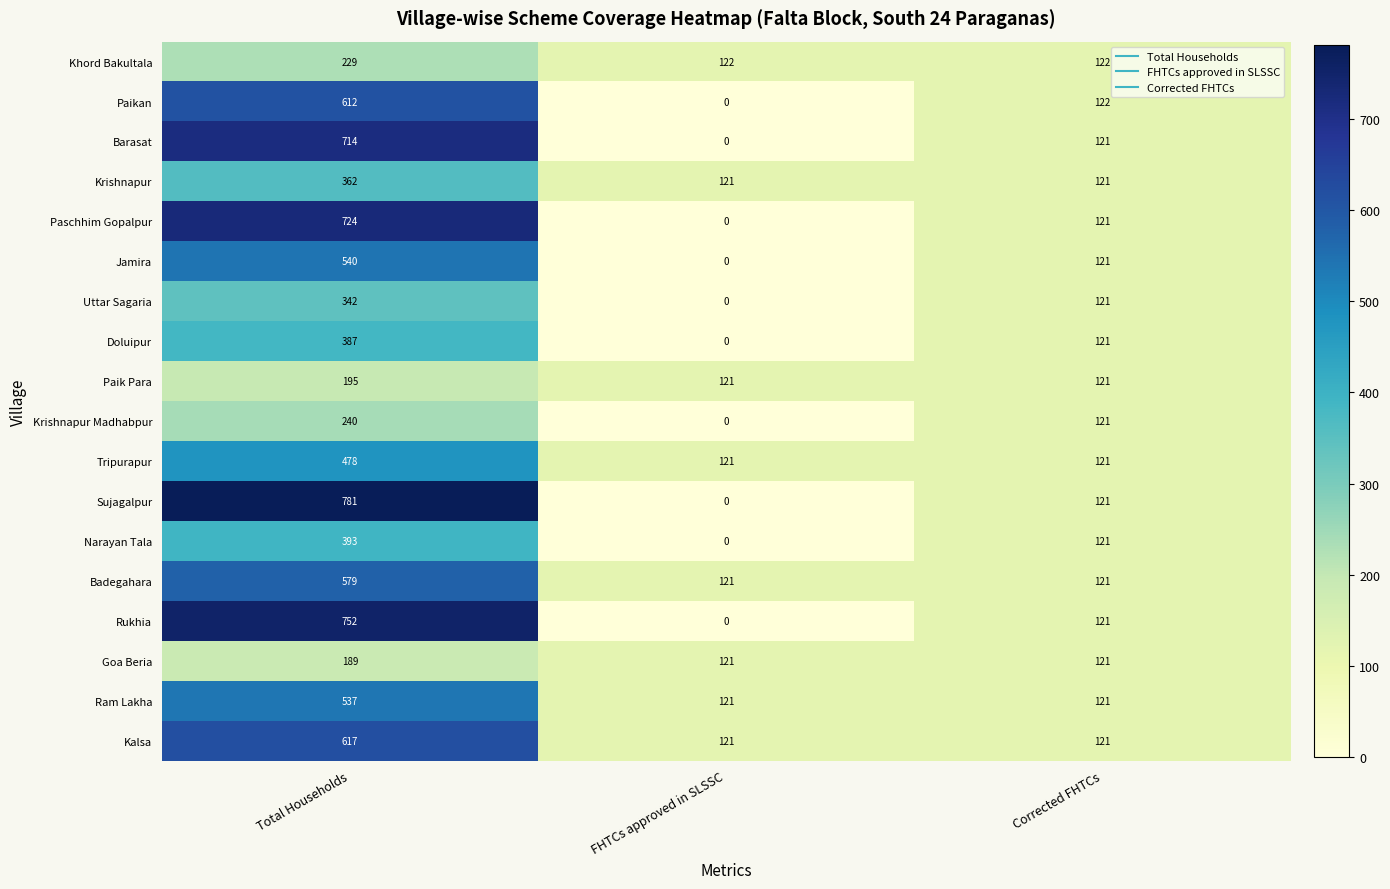

The value of Doluipur at FHTCs approved in SLSSC is 0. True or false?

True